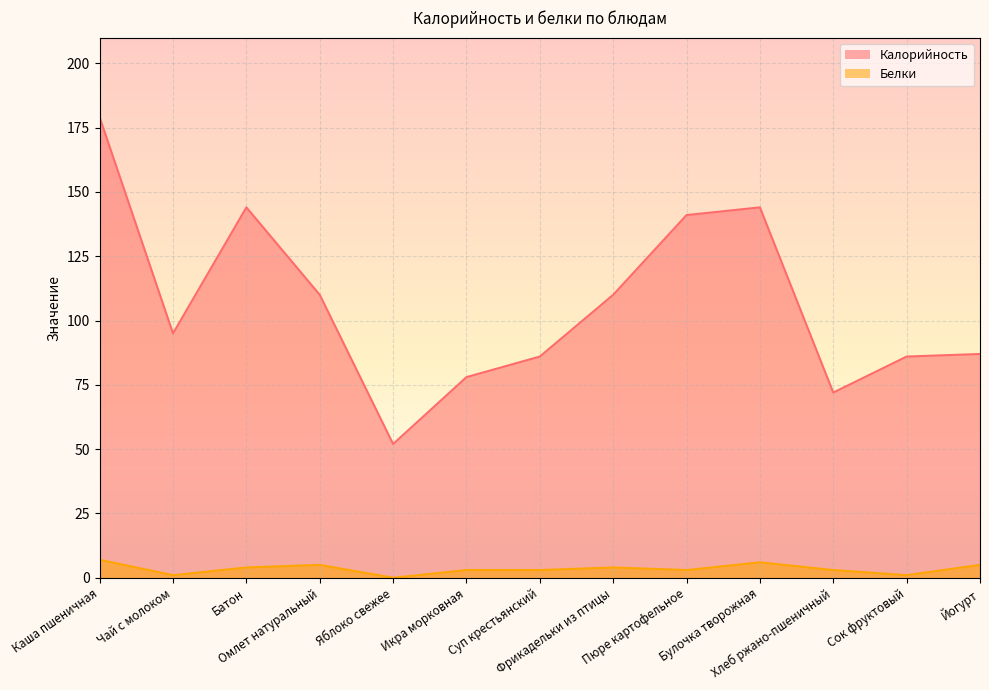

True or false: Белки has more than 1 interior local peaks.

True